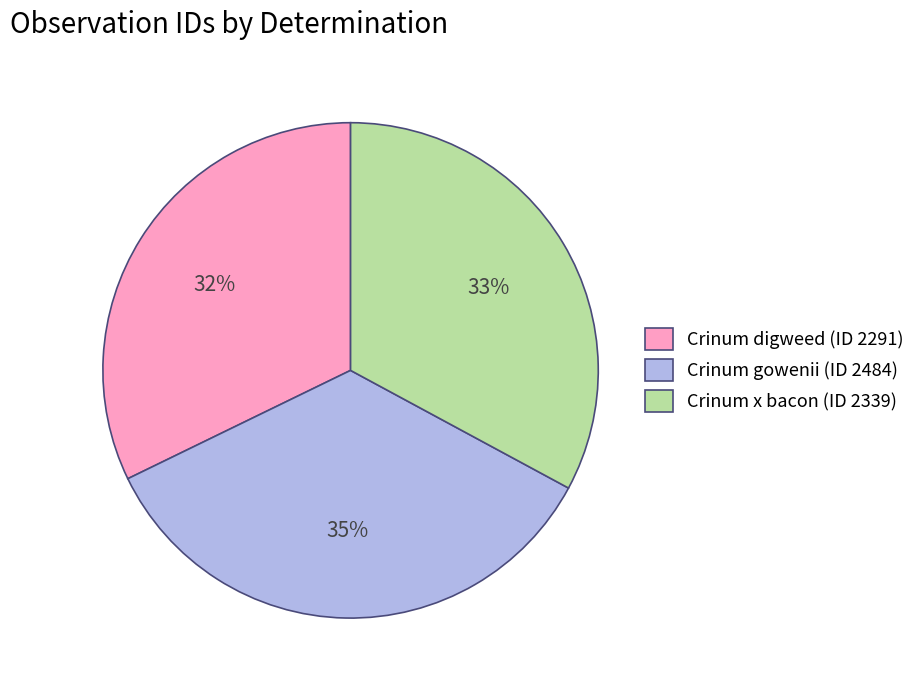

The Crinum x bacon (ID 2339) slice represents 33% of the pie. True or false?

True